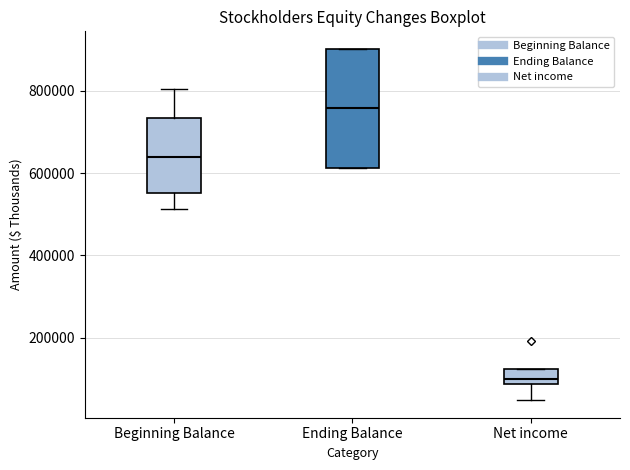

Which box's median line is the lowest?

Net income